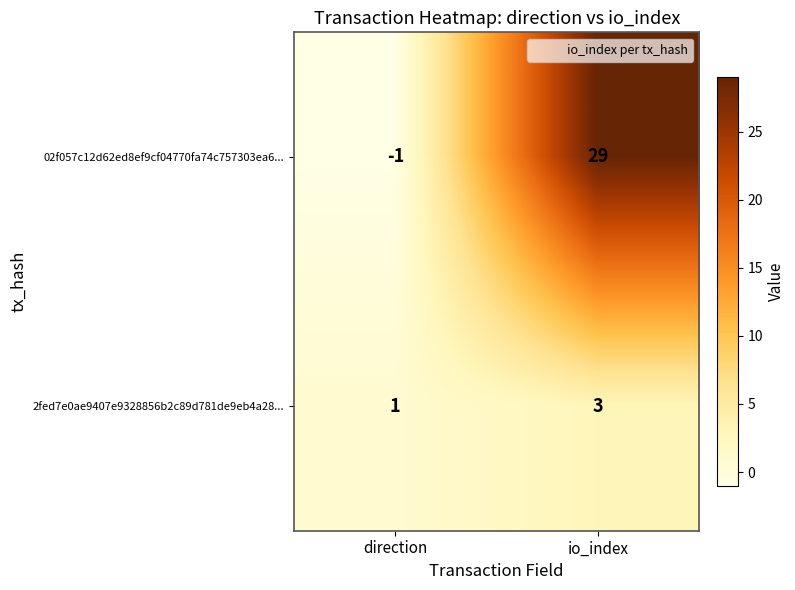

Which category has the highest value in the 02f057c12d62ed8ef9cf04770fa74c757303ea6... series?

io_index